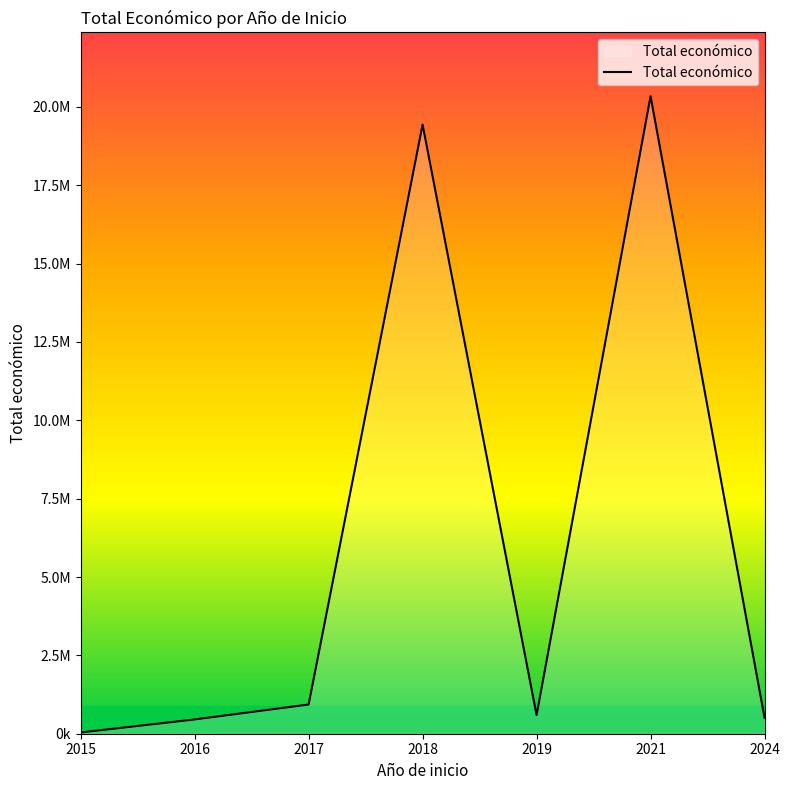

Does the chart have visible grid lines?

No